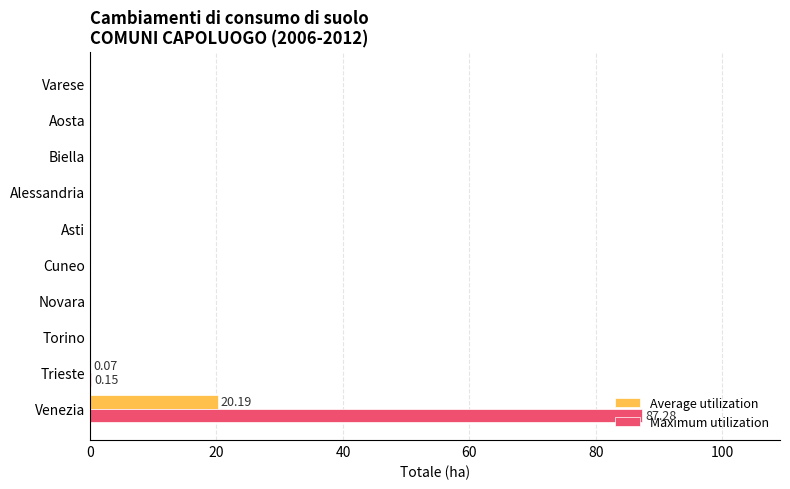

Which series changed the most between Venezia and Alessandria?

Maximum utilization